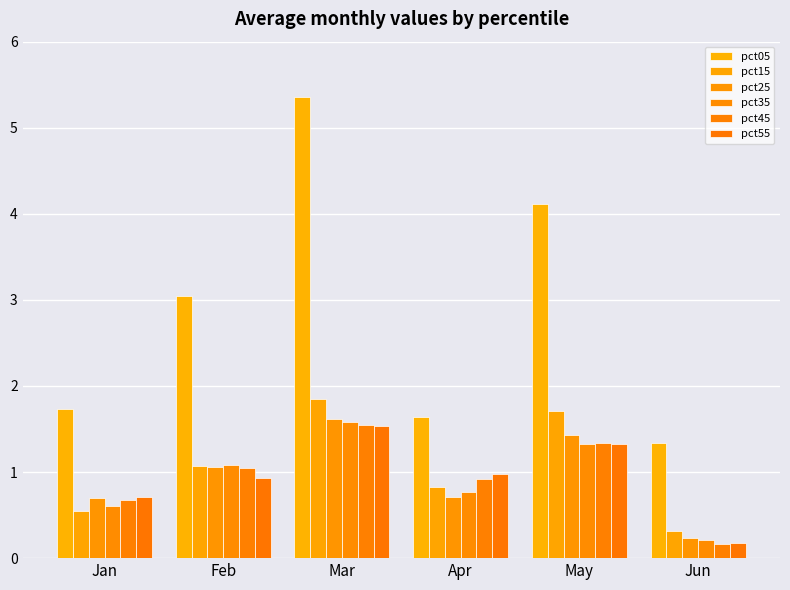

Is it true that pct35 equals 0.4 at Apr?

False